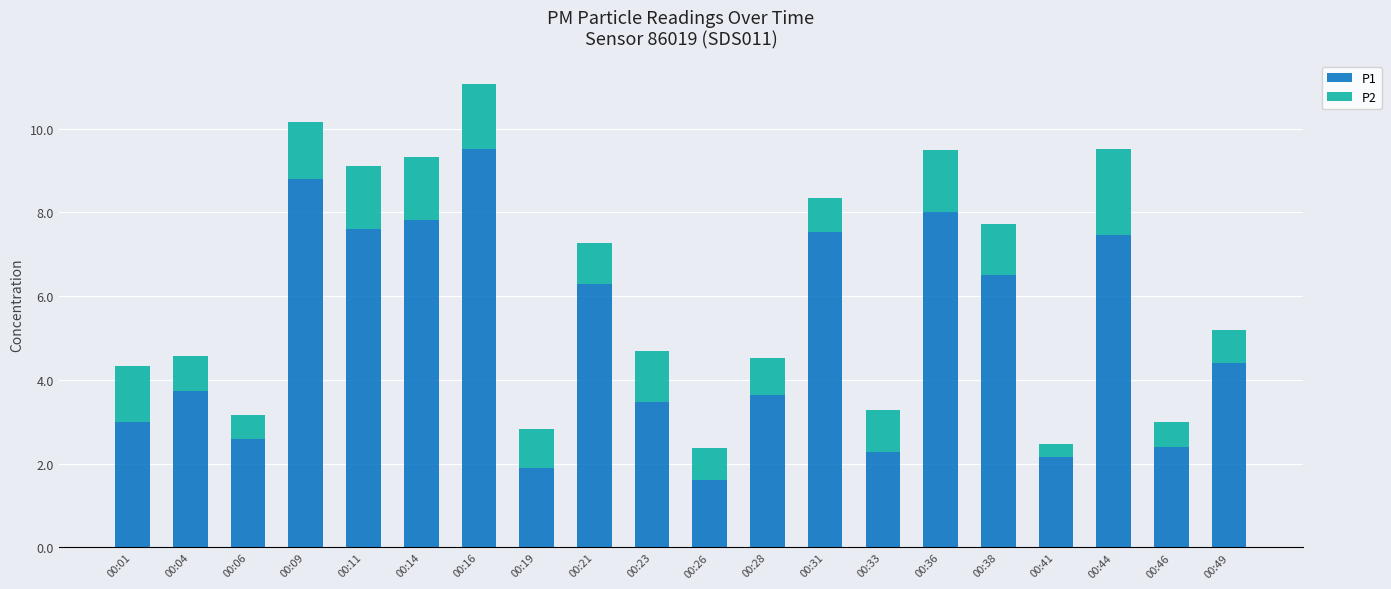

What is the average value of the P1 series?

5.0